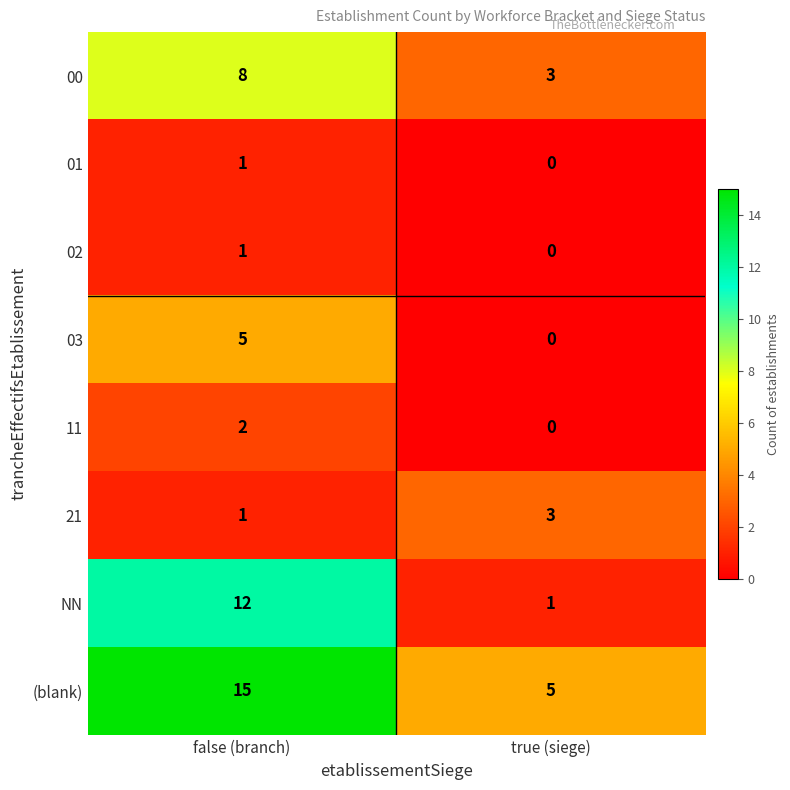

What is the approximate value of 21 at true (siege)?

3